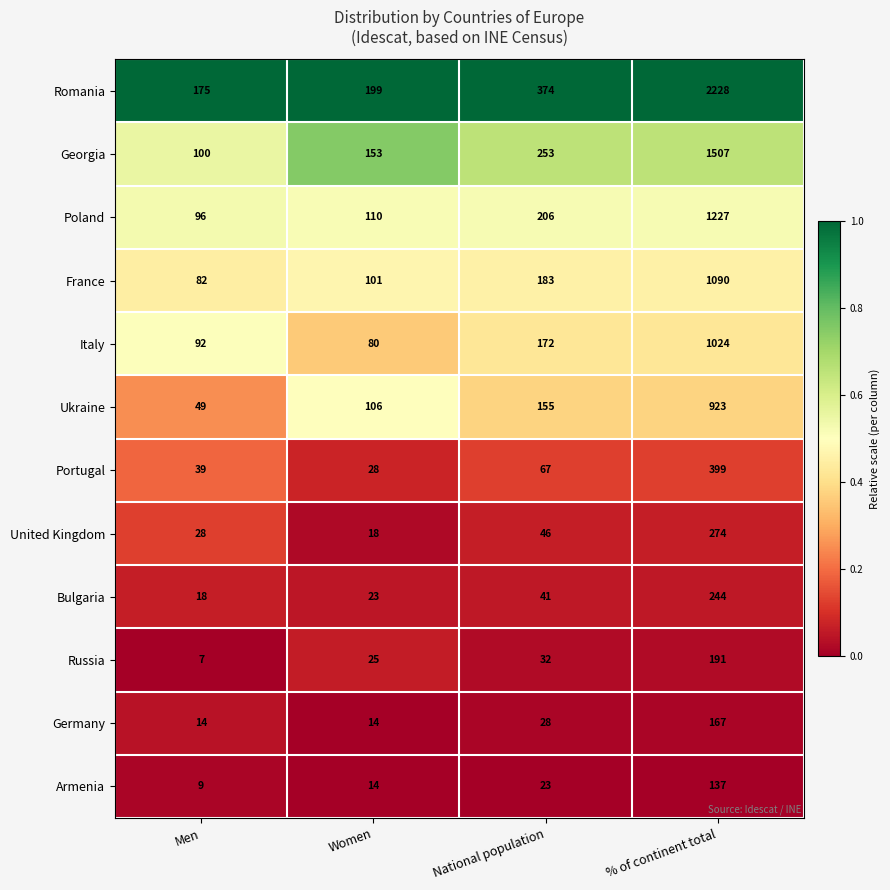

Which series has the largest total across all categories?

Romania